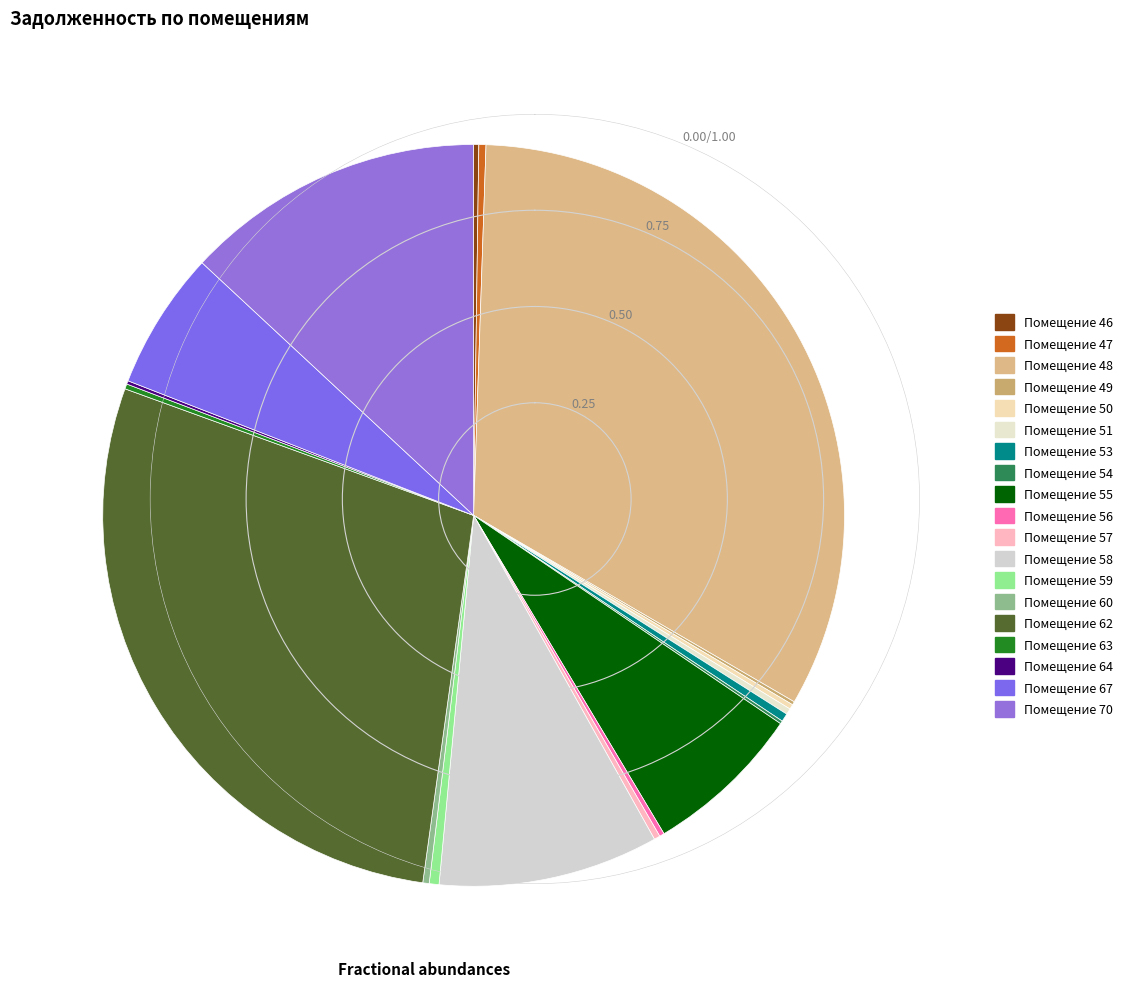

Does any single category account for the majority?

No